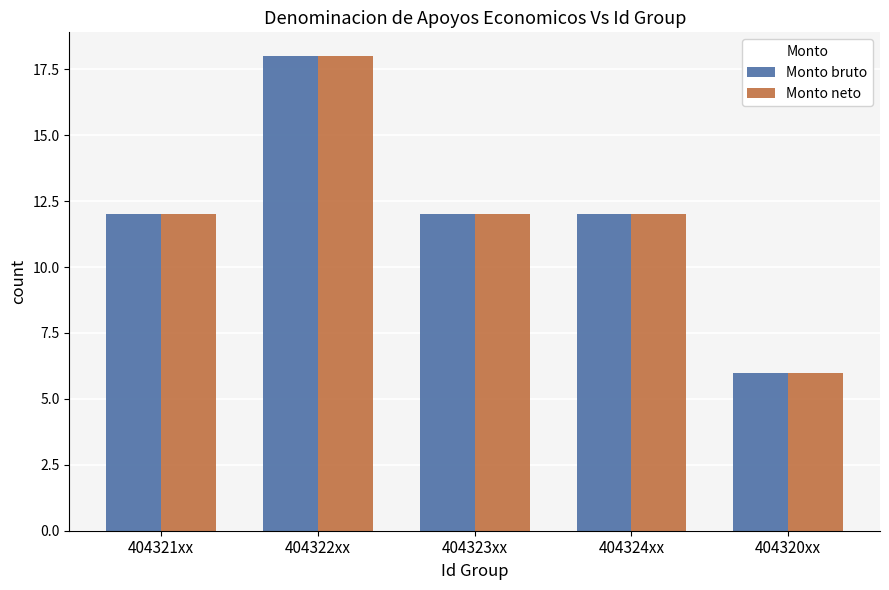

What is the label of the 2nd bar from the left?

404322xx